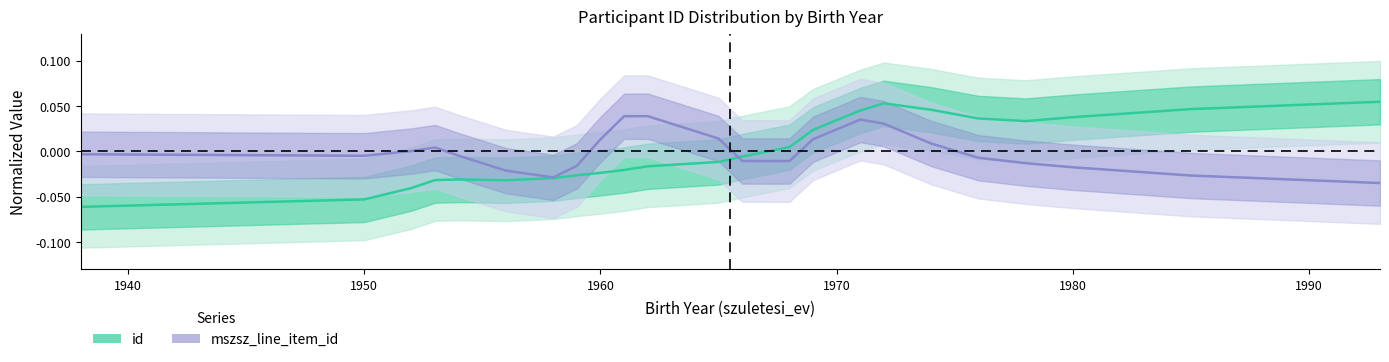

What is the difference between the second highest and second lowest values in the id series?

0.1